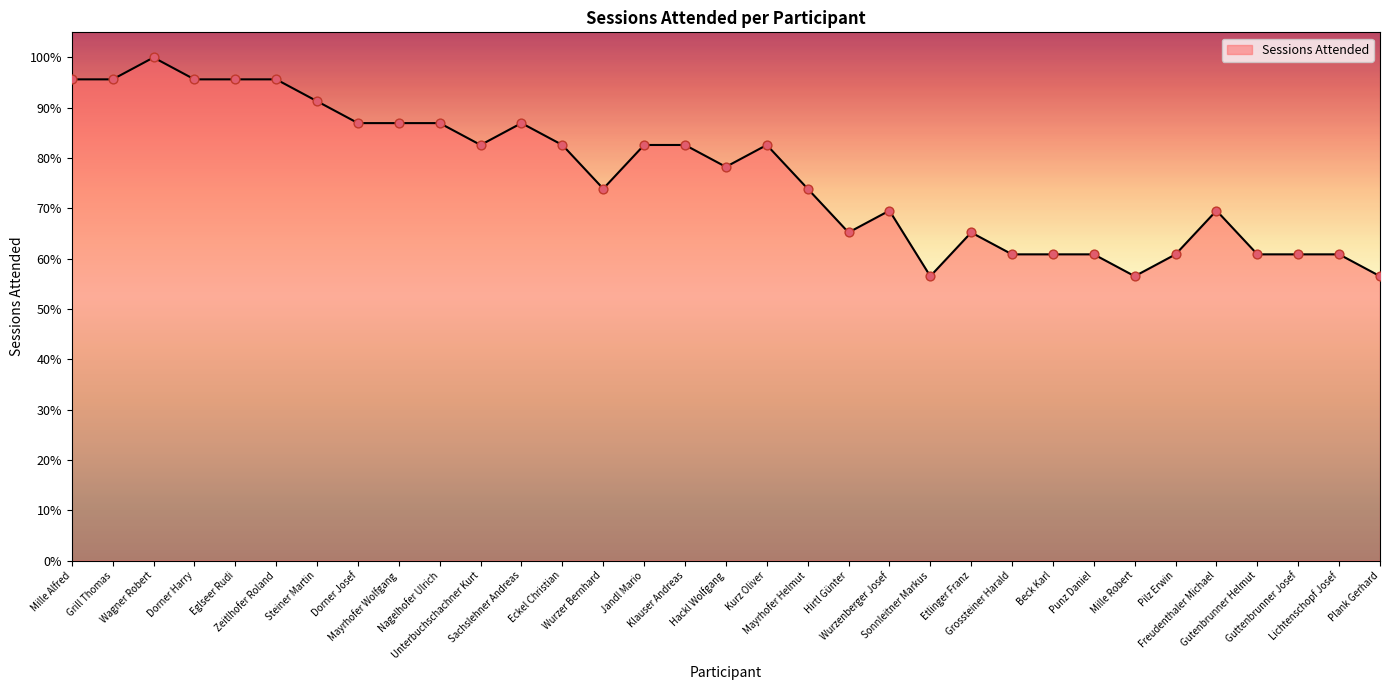

Between Jandl Mario and Sachslehner Andreas, which is larger?

Sachslehner Andreas